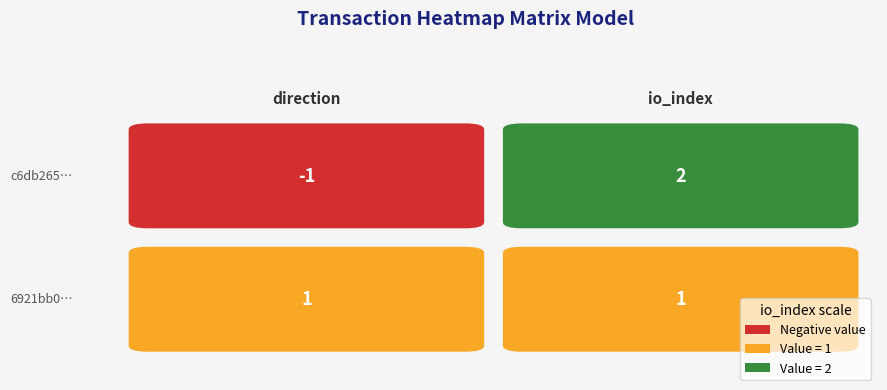

Which series has the widest spread of values?

c6db26538749789ecebb69acdace81d0d4ecad6